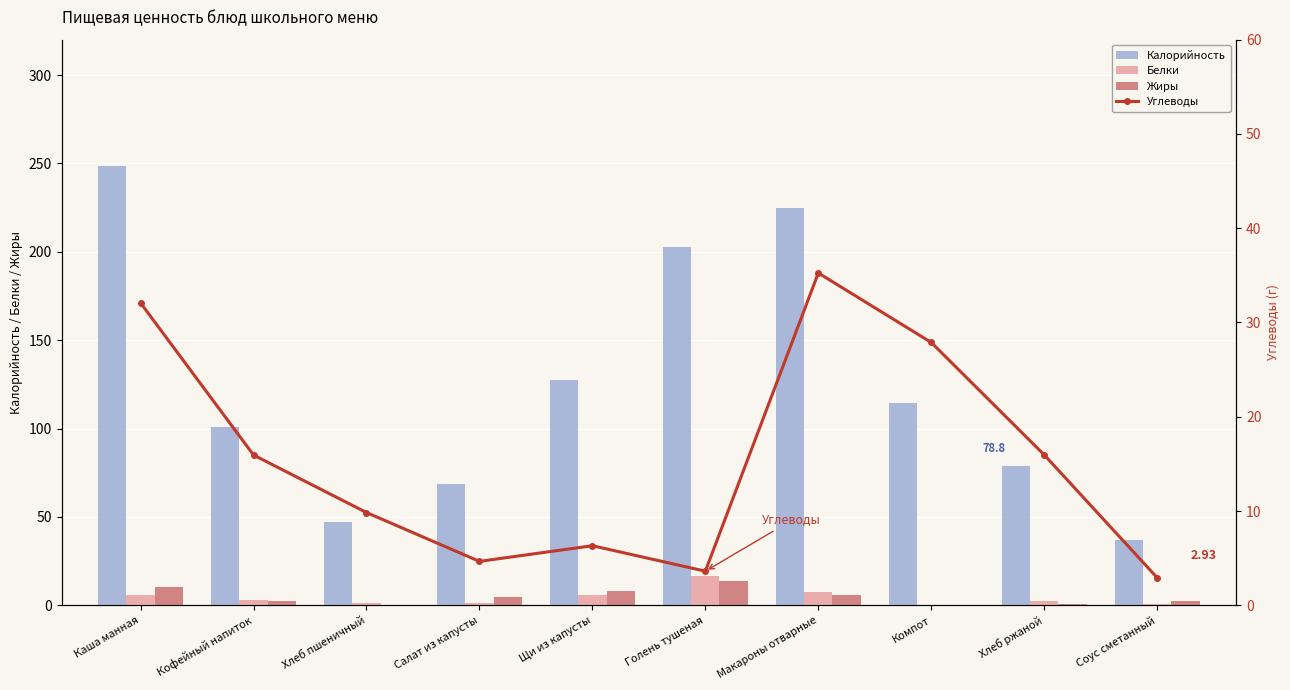

How many data points in Жиры are above 4?

5